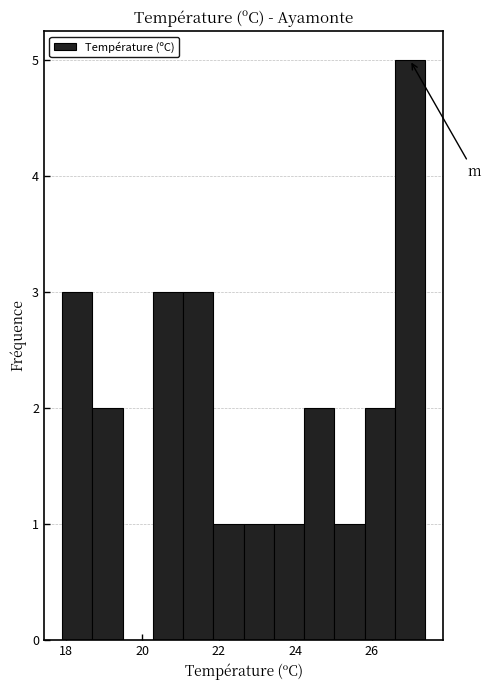

Around what value on the x-axis is the tallest bar? Give the approximate position of its centre, as read against the axis.

27.0